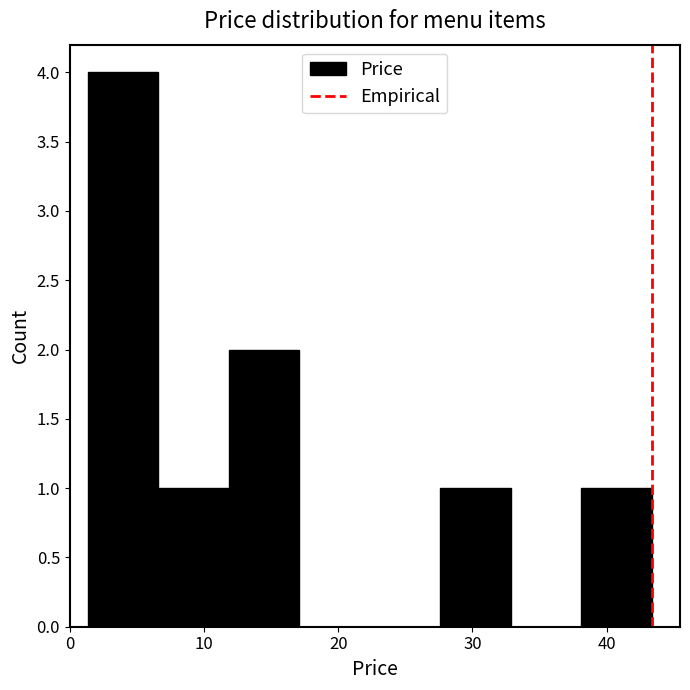

Over which range of the x-axis is the bar tallest?

1 to 7